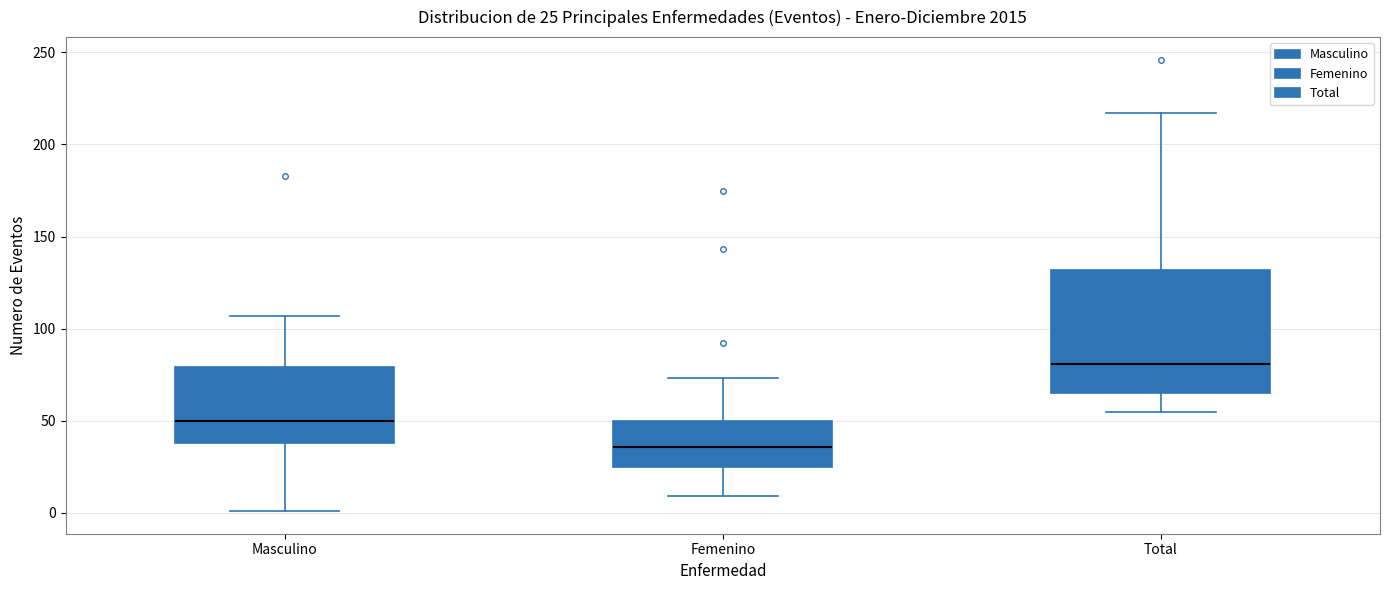

Which box is the tallest, from its lower edge to its upper edge?

Total